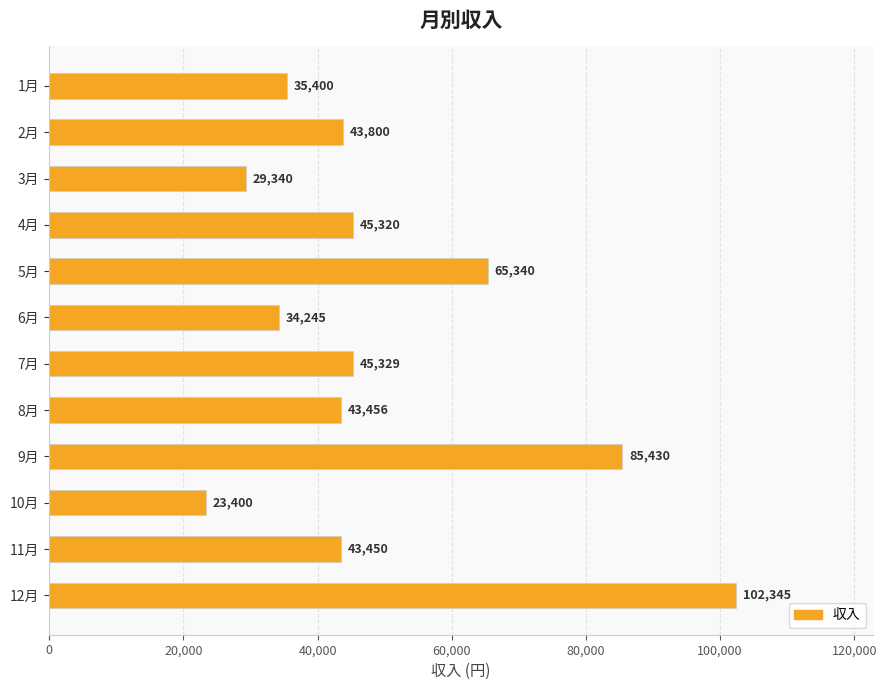

Where is the data nearest to the value 62872?

5月